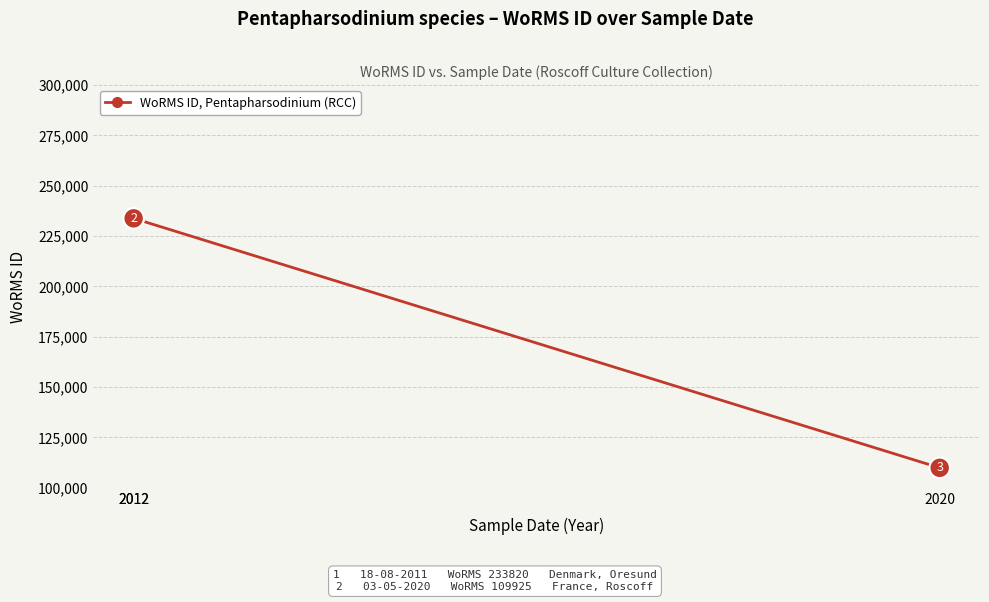

Does the chart have visible grid lines?

Yes